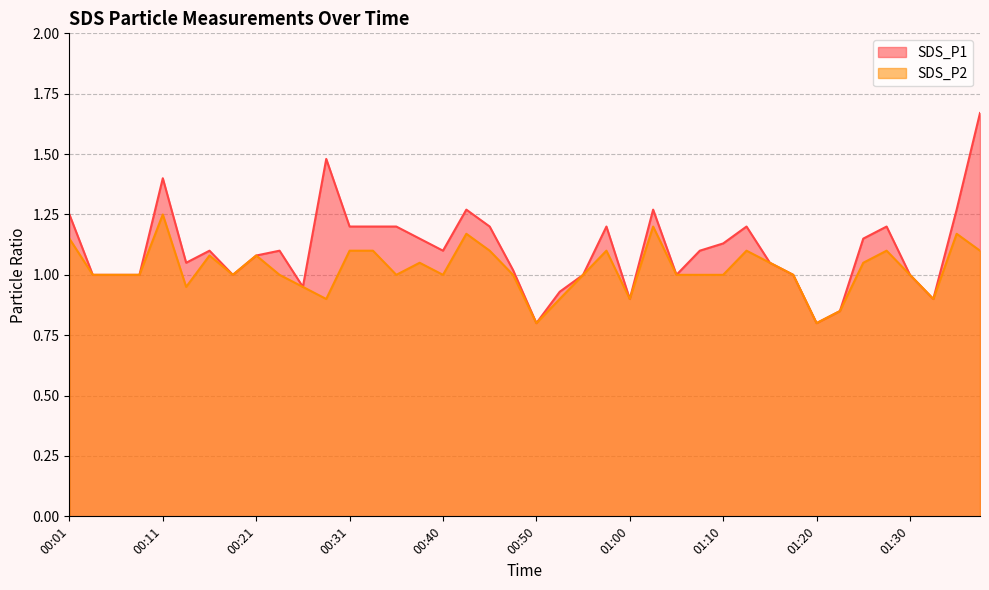

Is the value of SDS_P1 at 00:08 greater than the value of SDS_P2 at 00:48?

No